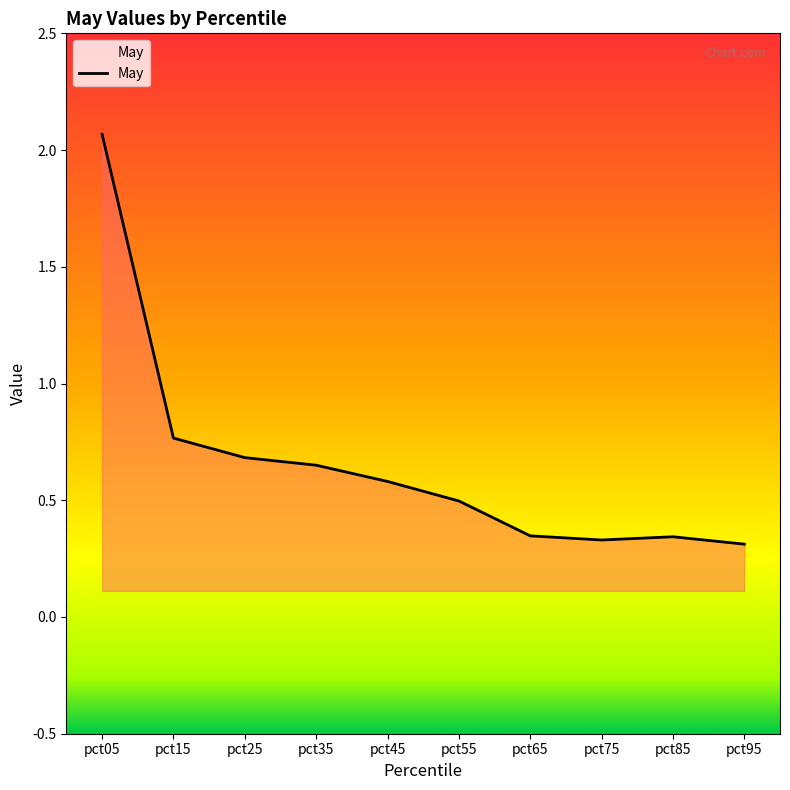

Which has a higher value, pct45 or pct15?

pct15